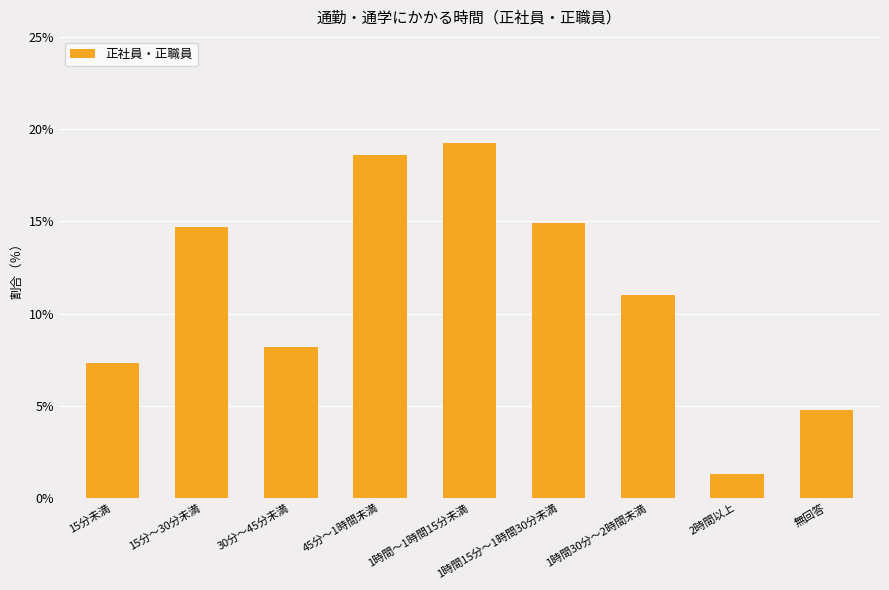

Between 1時間30分～2時間未満 and 1時間15分～1時間30分未満, which is larger?

1時間15分～1時間30分未満